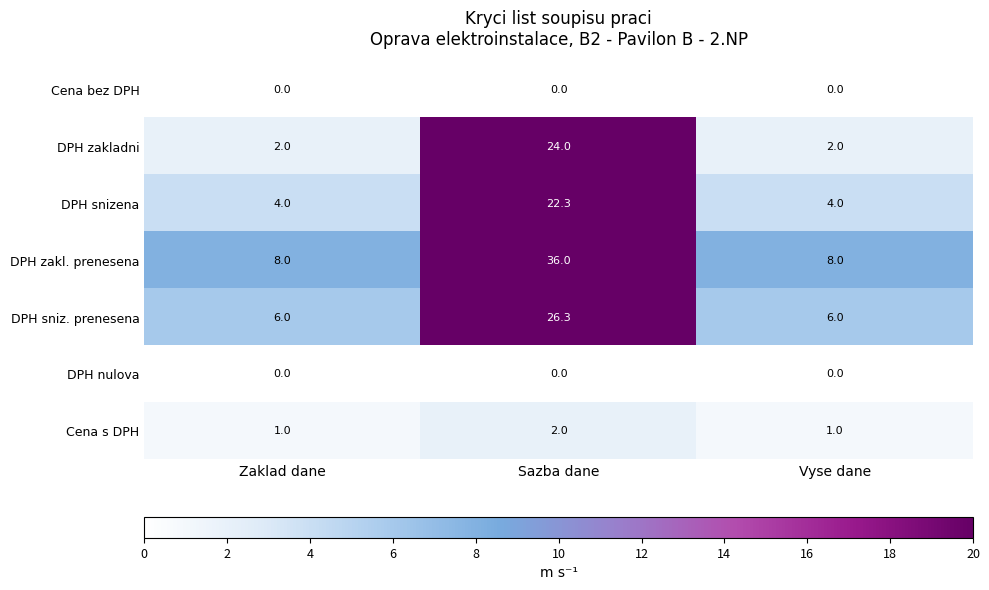

The DPH zakladni series shows 3.3 at Zaklad dane. True or false?

False